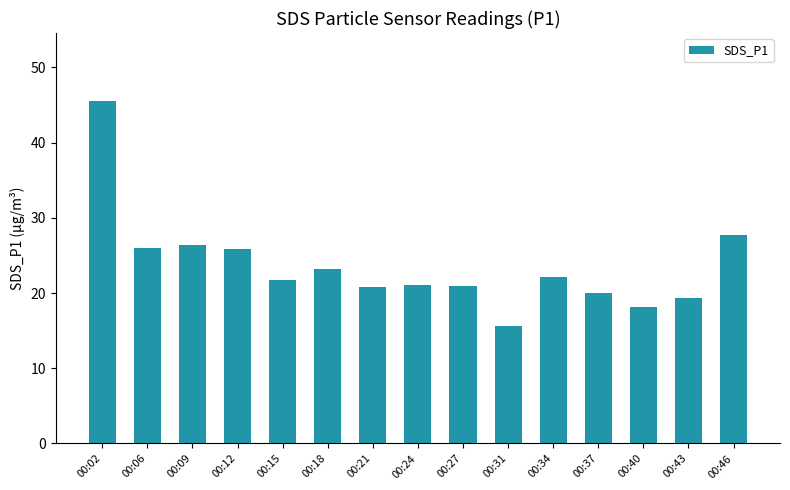

What is the change in value from 00:06 to 00:12?

-0.2